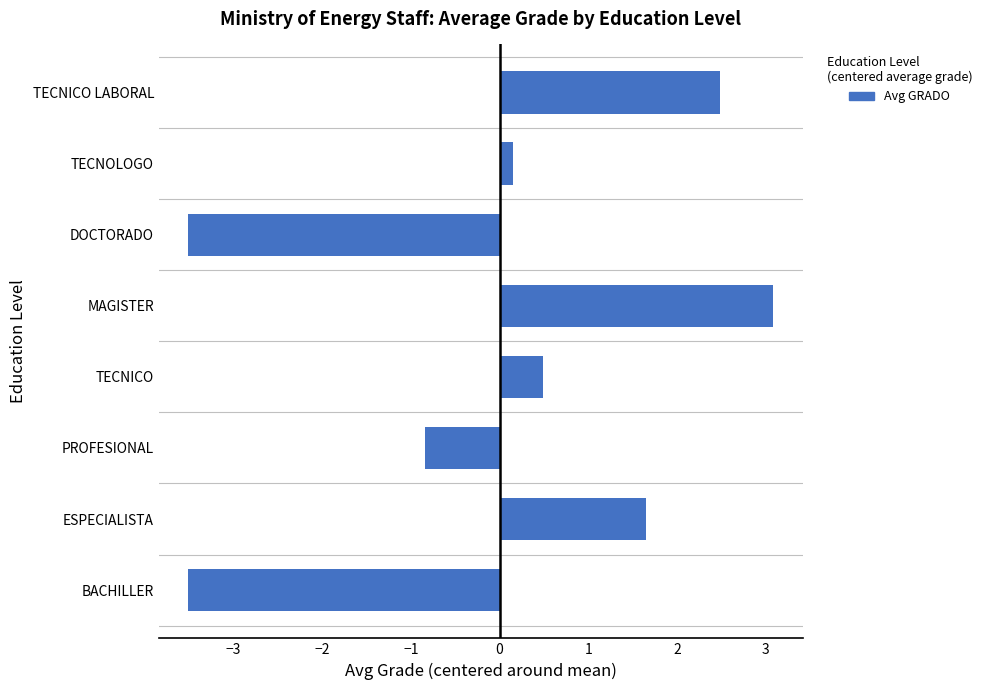

The chart shows a value of 1.7 at ESPECIALISTA. True or false?

True